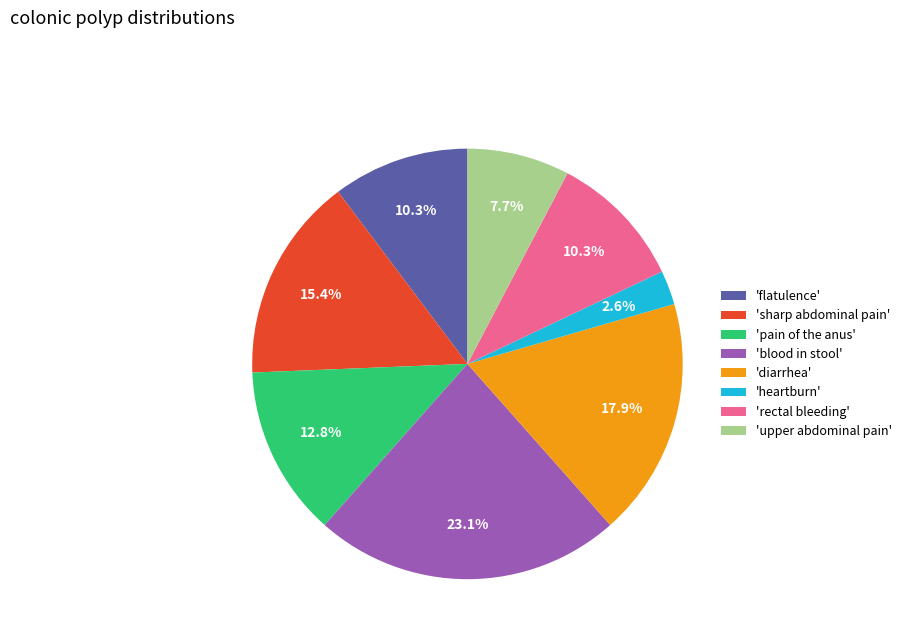

Which category has the smallest portion of the pie?

'heartburn'